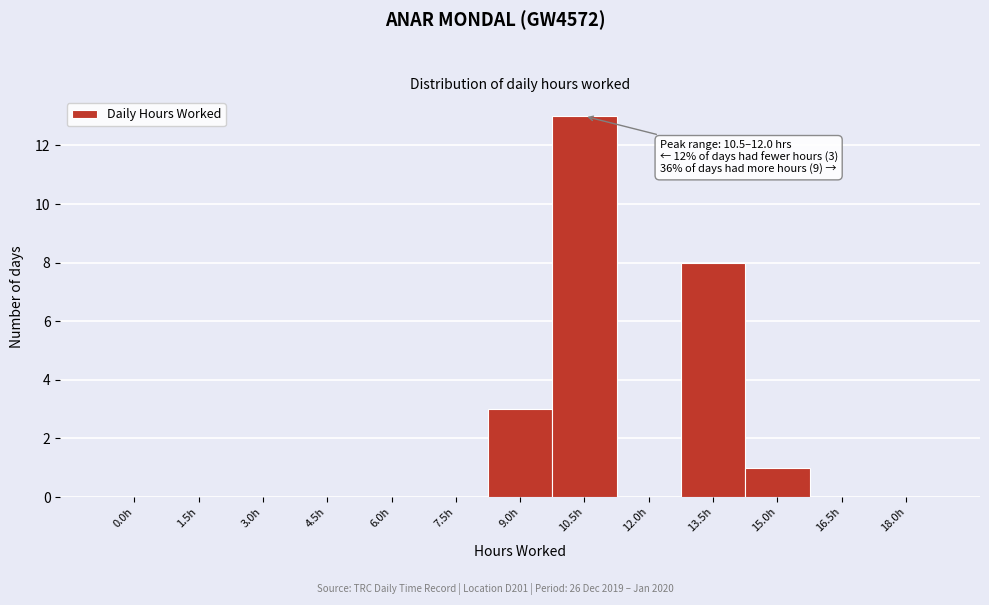

What is the greatest value displayed?

13